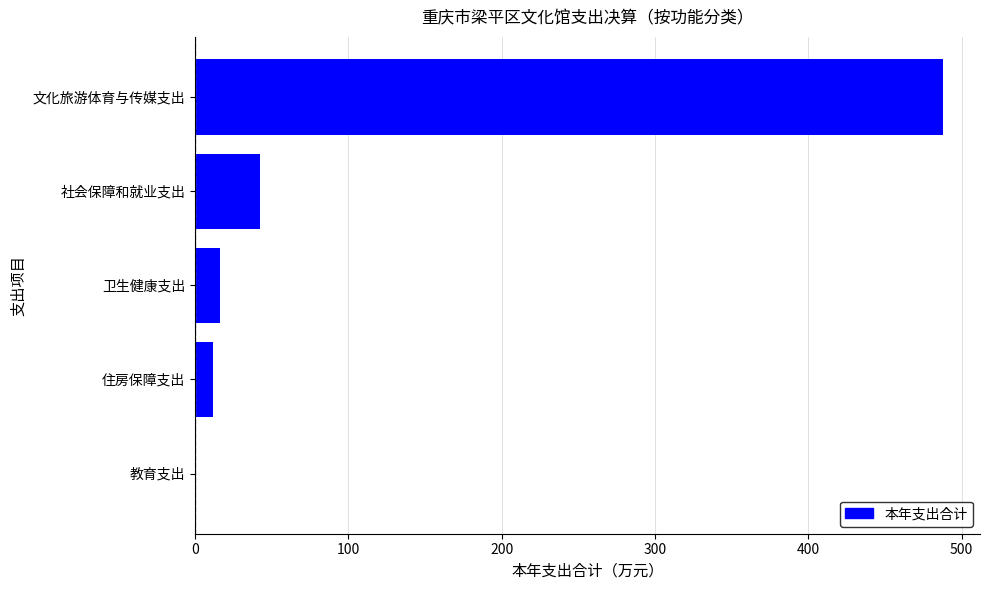

The chart shows a value of 12.1 at 住房保障支出. True or false?

True